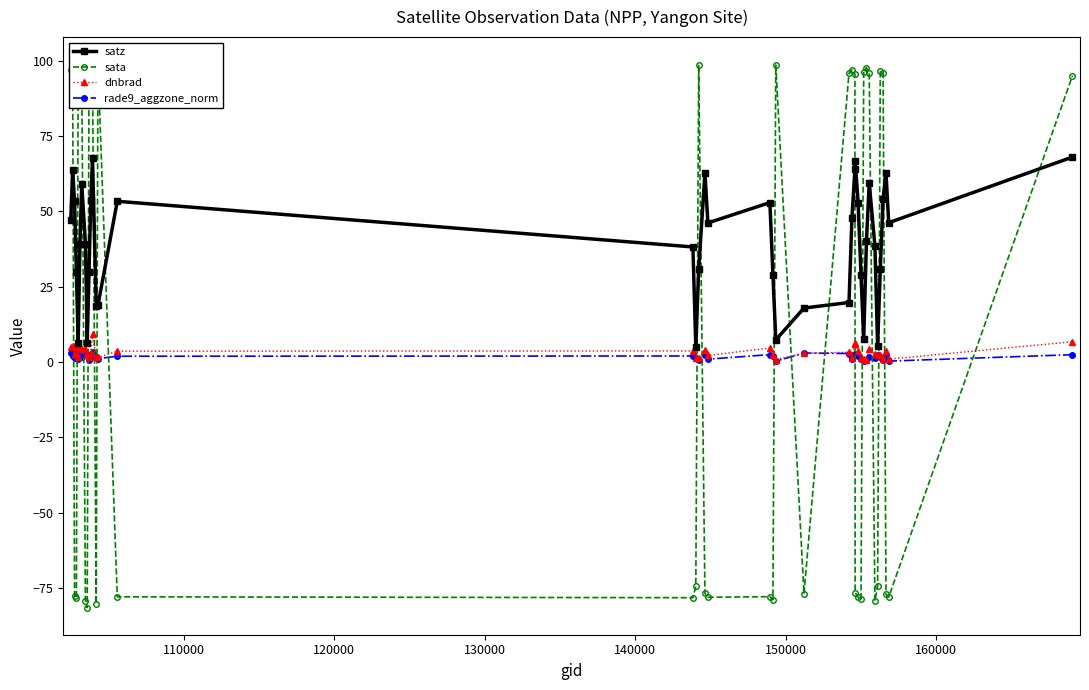

What is the maximum value for satz?

68.0